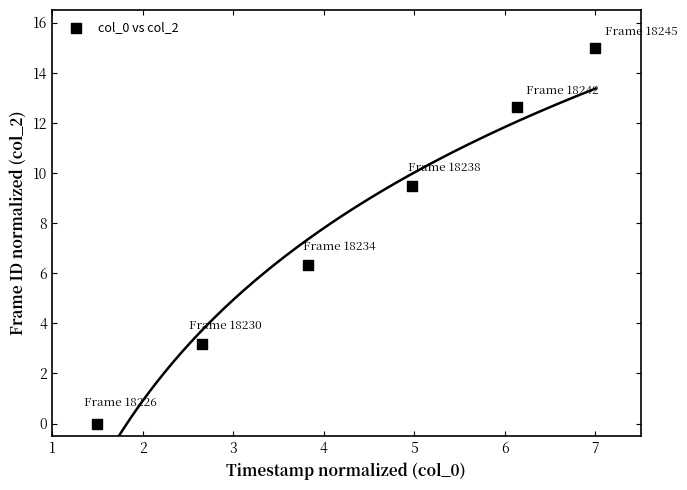

What Y value in the scatter plot is closest to 7?

6.3